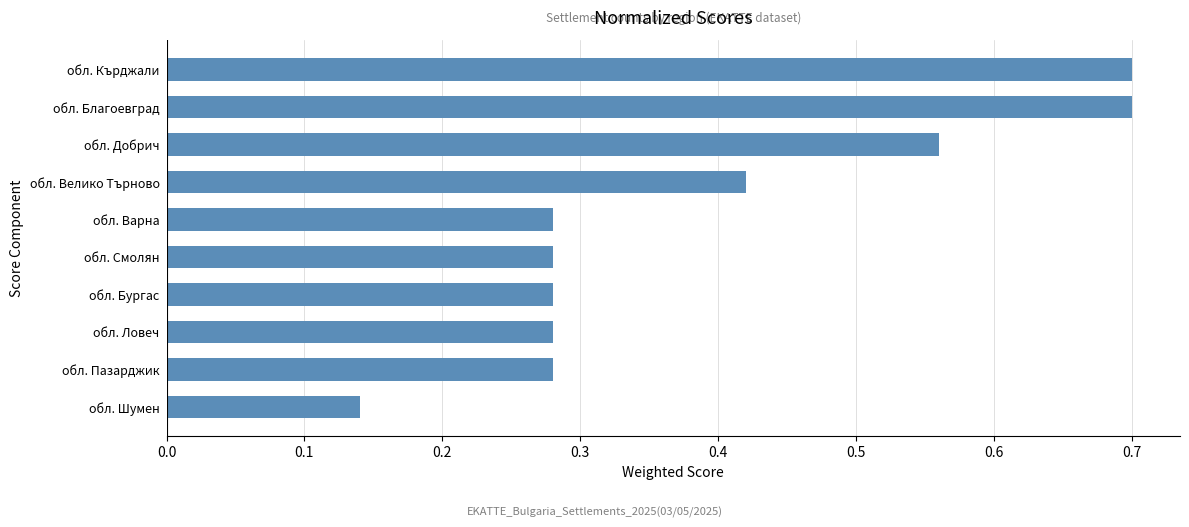

What is the sum of all values?

3.9